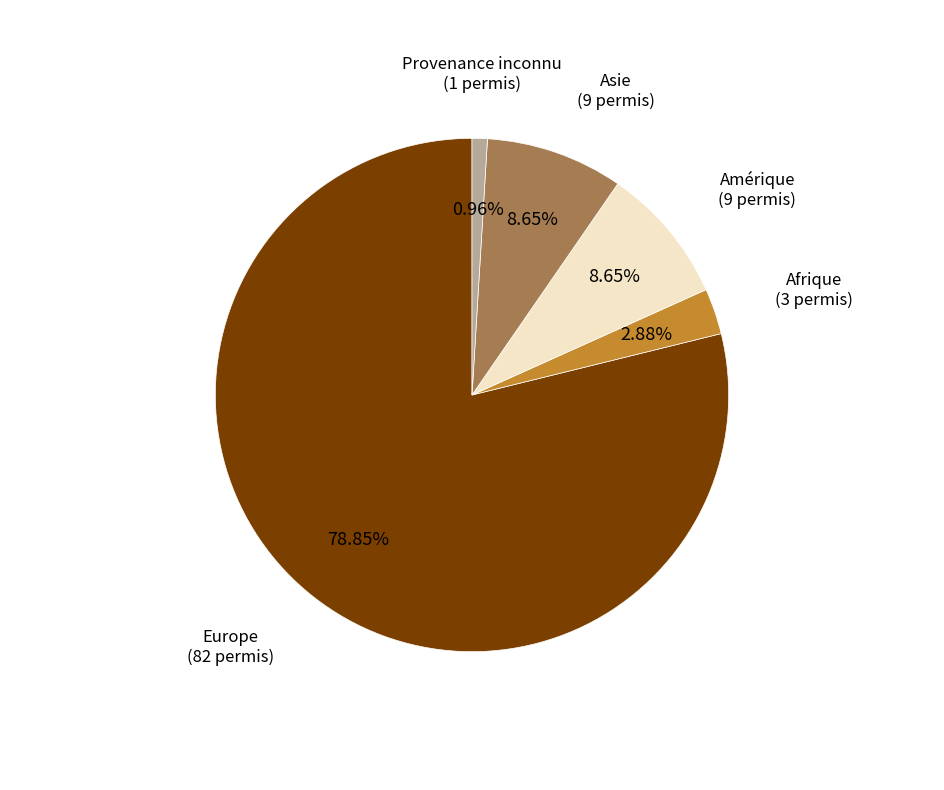

What is the majority slice?

Europe